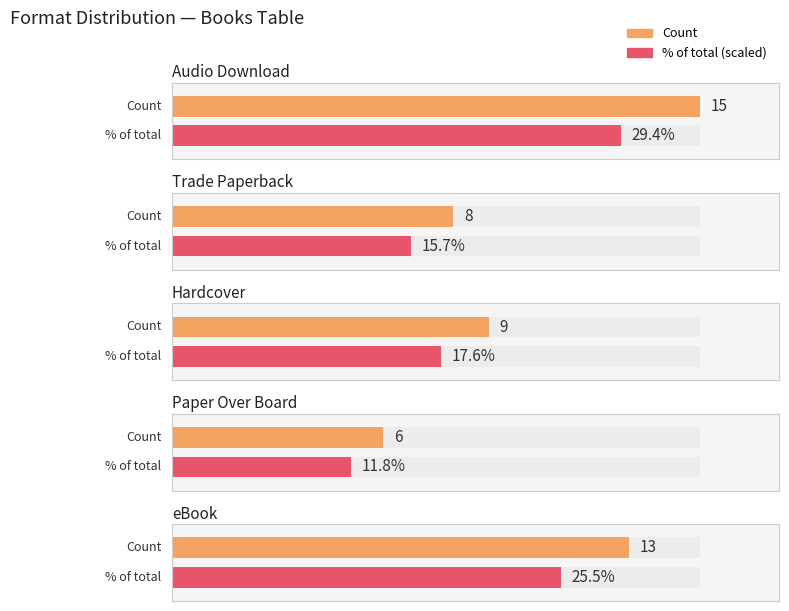

Which has a higher value, 11 or Paper Over Board?

11